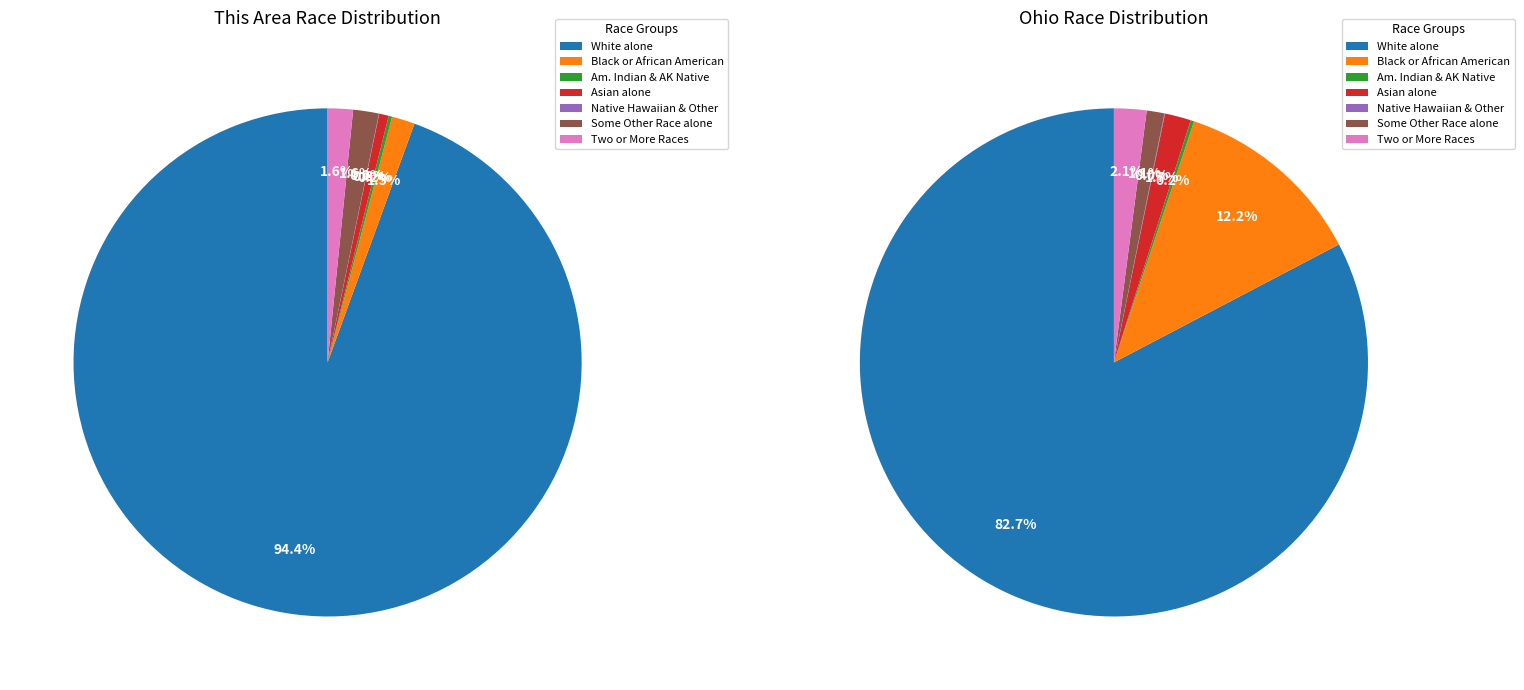

True or false: Asian alone accounts for 1% of the total.

True